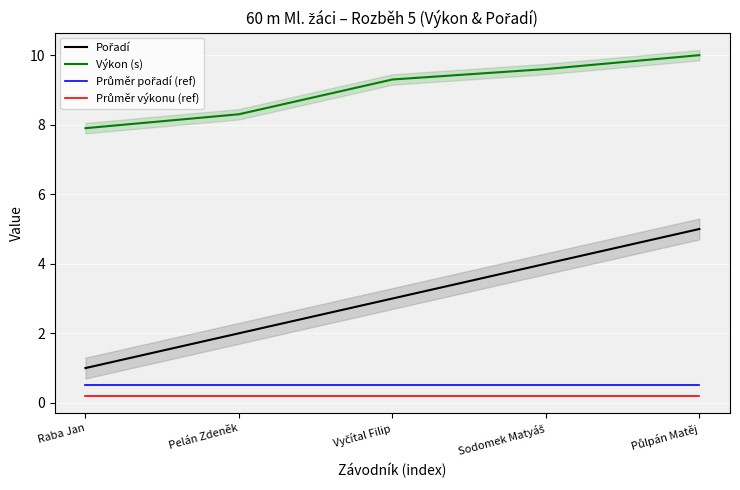

At which label is Výkon (s) closest to 8?

Raba Jan